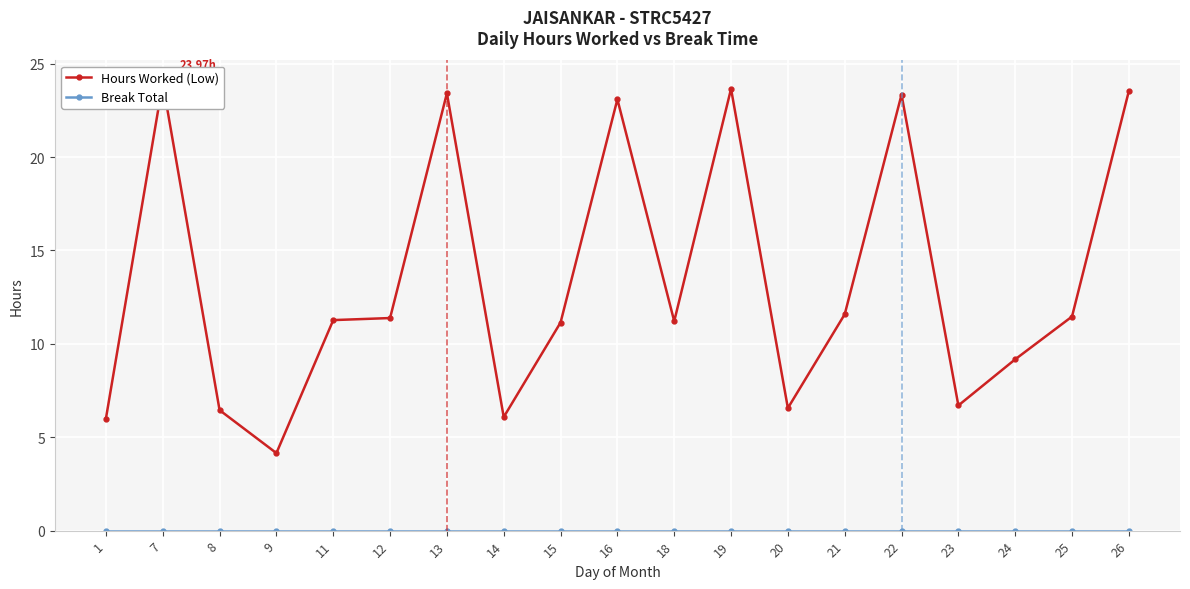

True or false: Break Total and Hours Worked (Low) cross at least once.

False